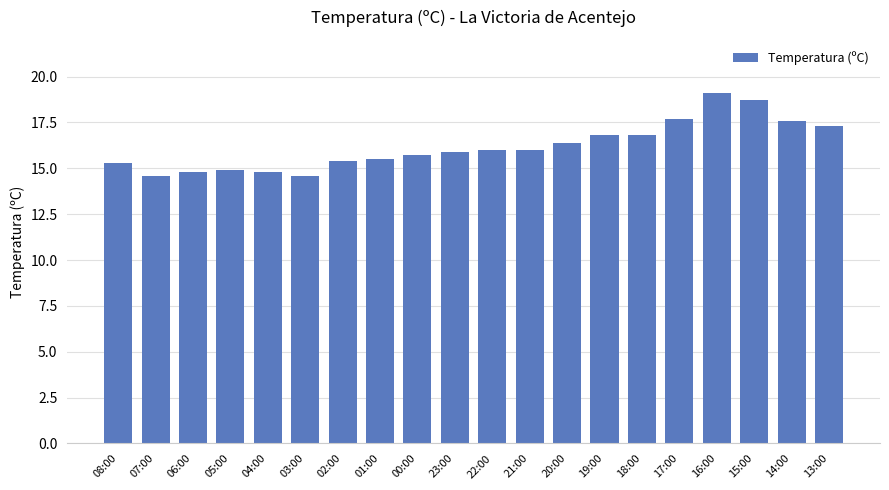

Are the bars horizontal?

No